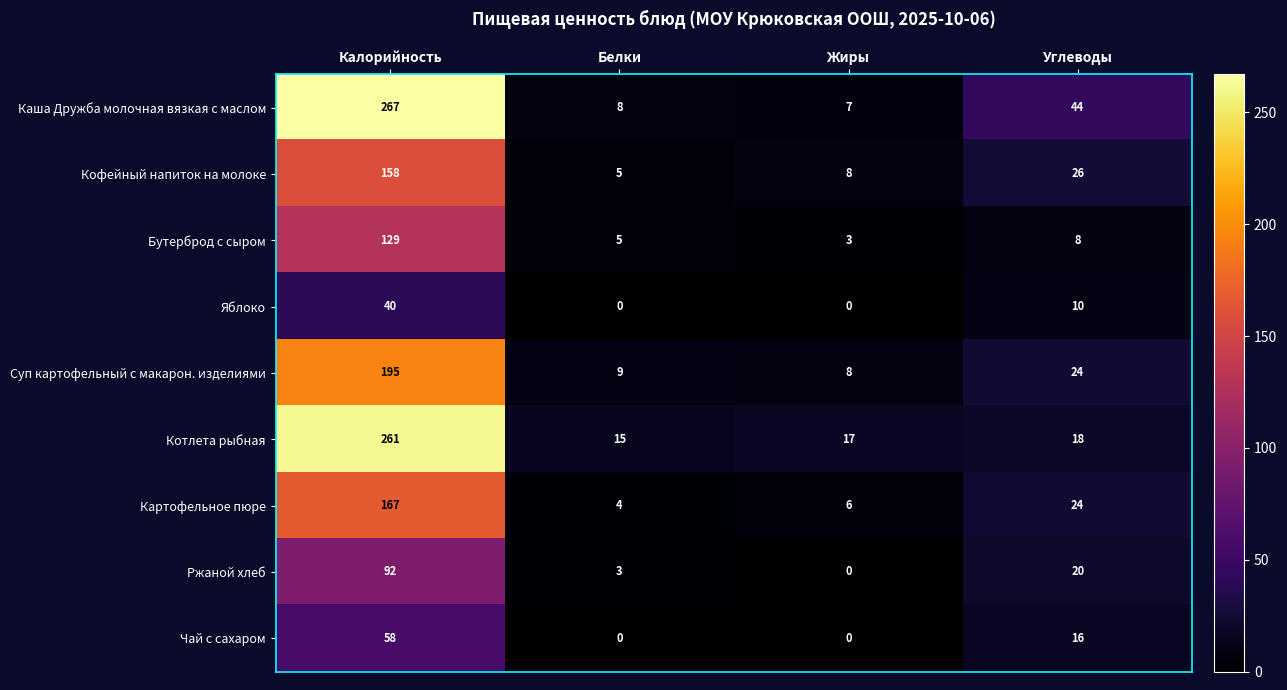

At how many categories does at least one series exceed 0?

4